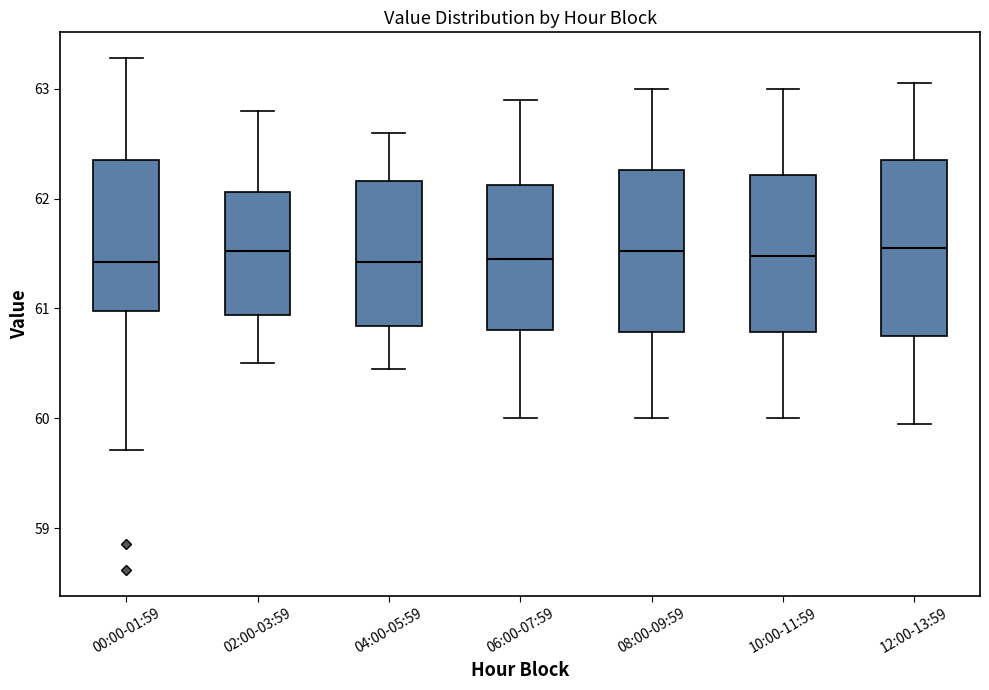

Where does the lower whisker of the box for 00:00-01:59 end on the y-axis? The values are not printed on the chart, so give them approximately, as read against the axis.

59.7